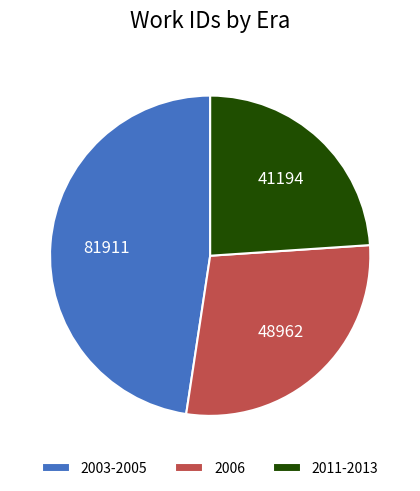

How many slices are in this pie chart?

3